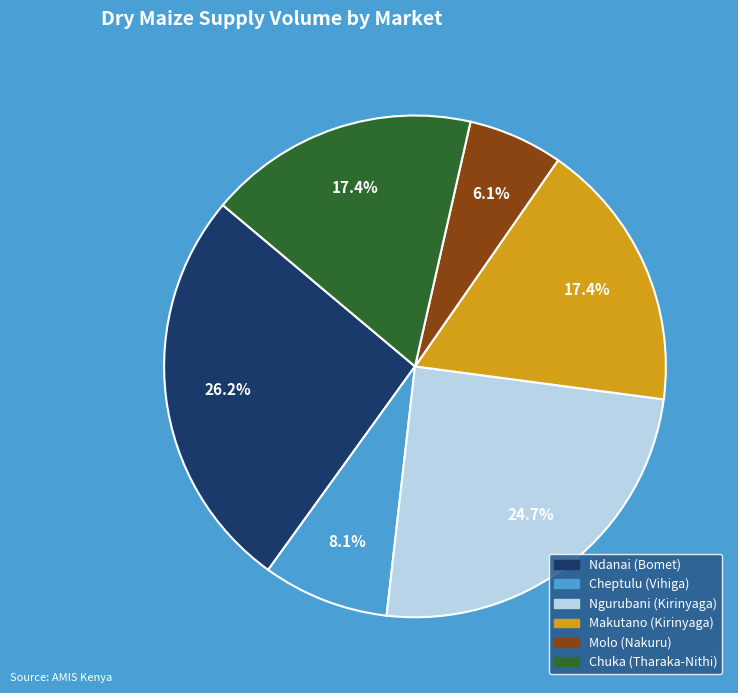

Combined, do Cheptulu (Vihiga) and Chuka (Tharaka-Nithi) account for over 50%?

No